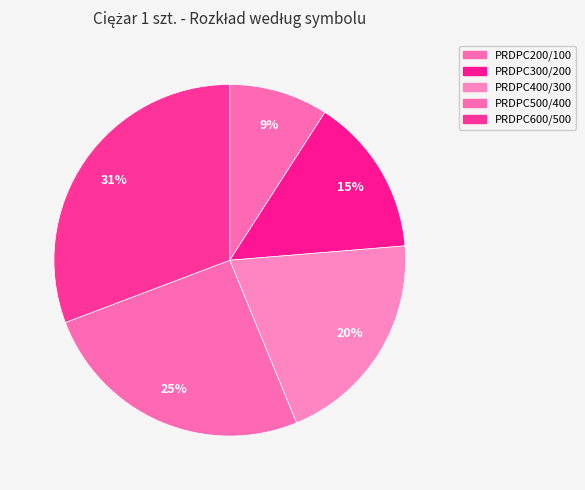

To the nearest percent, what portion does PRDPC400/300 represent?

20%